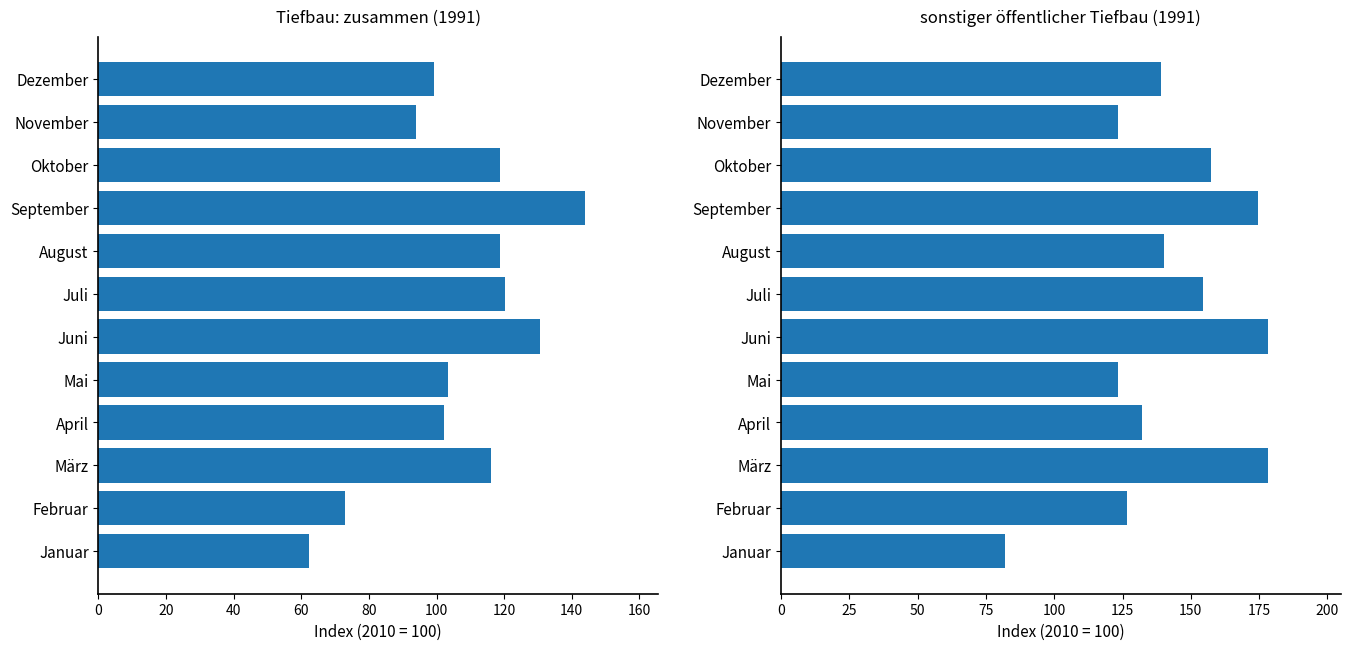

What is the average value of the zusammen series?

106.9